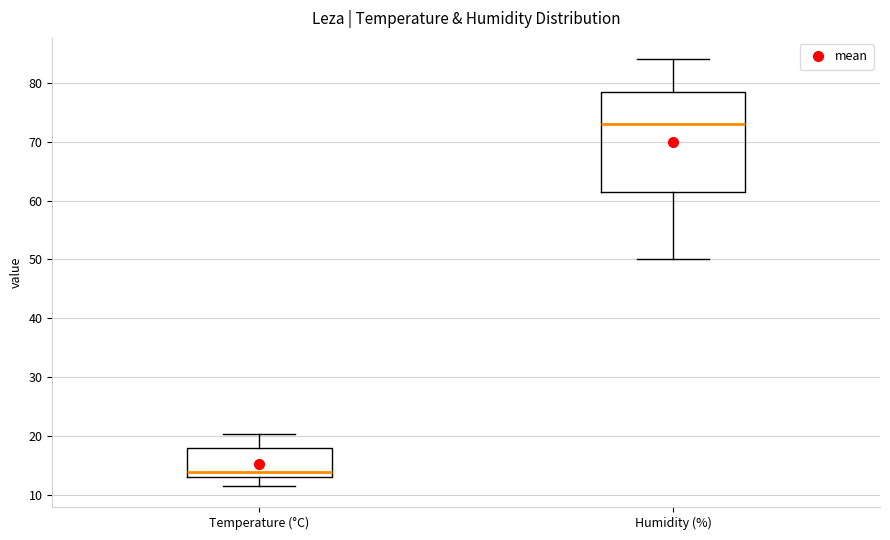

Reading left to right, read every box against the y-axis: the position of its median line, the range the box covers, and the ends of its whiskers. The values are not printed on the chart, so give them approximately, as read against the axis.

Temperature (°C): median 14, box 13 to 18, whiskers 12 to 20
Humidity (%): median 73, box 62 to 79, whiskers 50 to 84